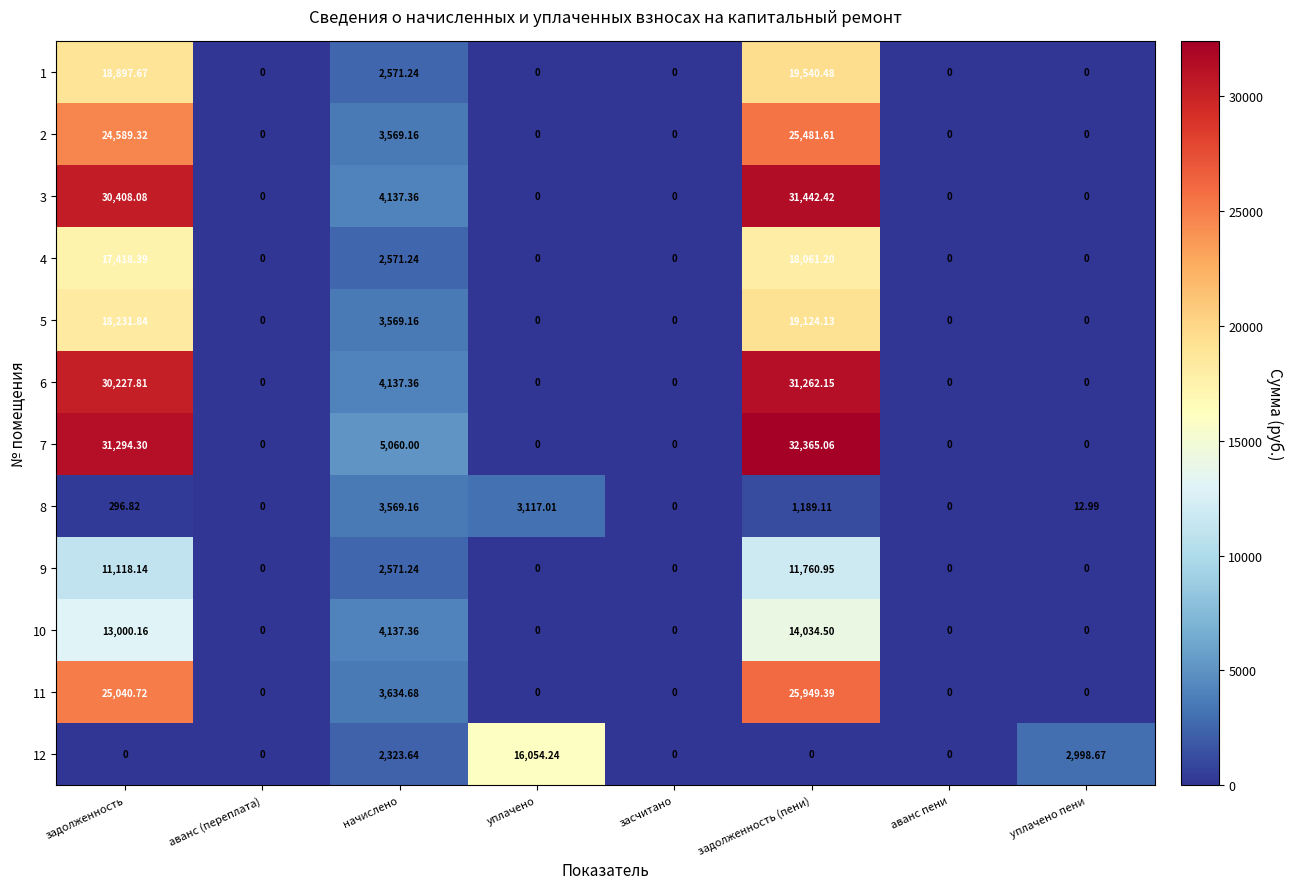

Which label corresponds to the largest value in the chart?

задолженность (пени)